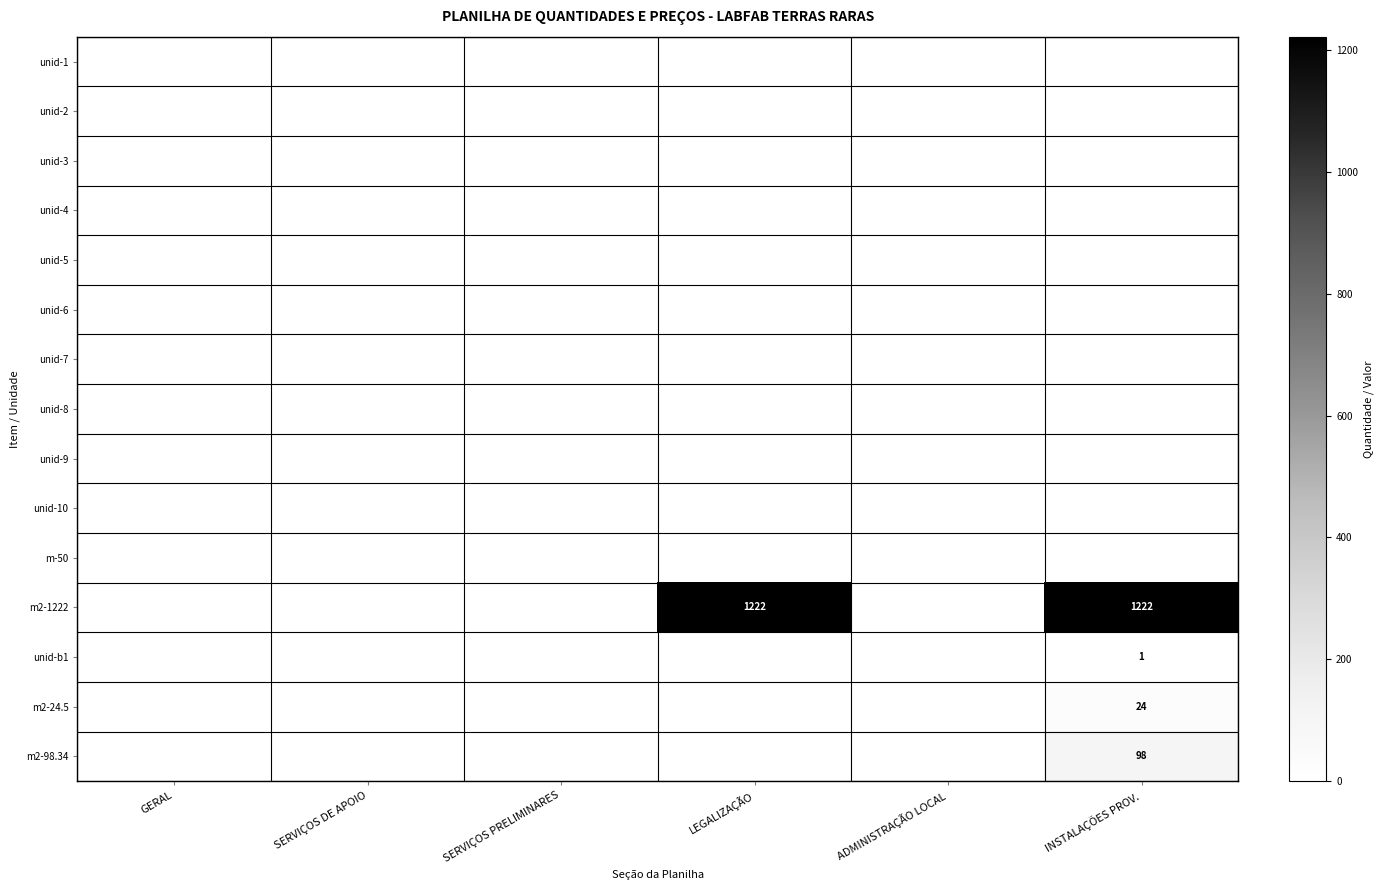

Which category has the lowest value across all series?

GERAL